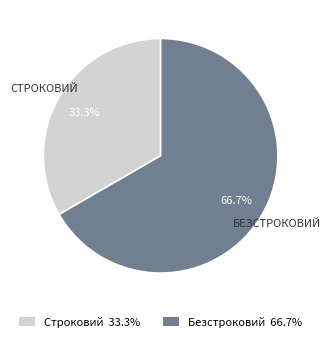

To the nearest percent, what portion does Безстроковий represent?

67%